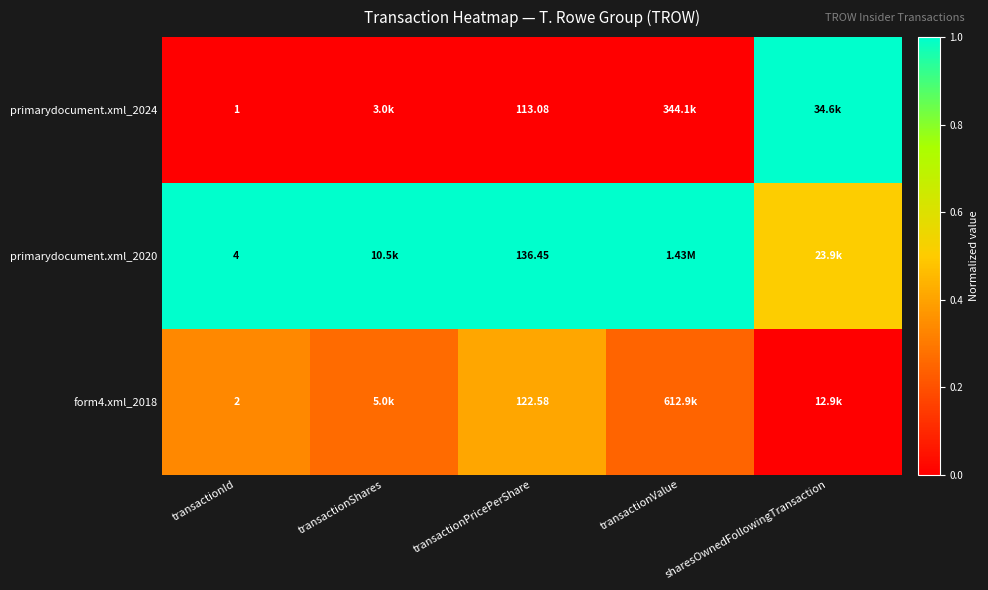

How many values in the primarydocument.xml_2020 series are below 1?

1